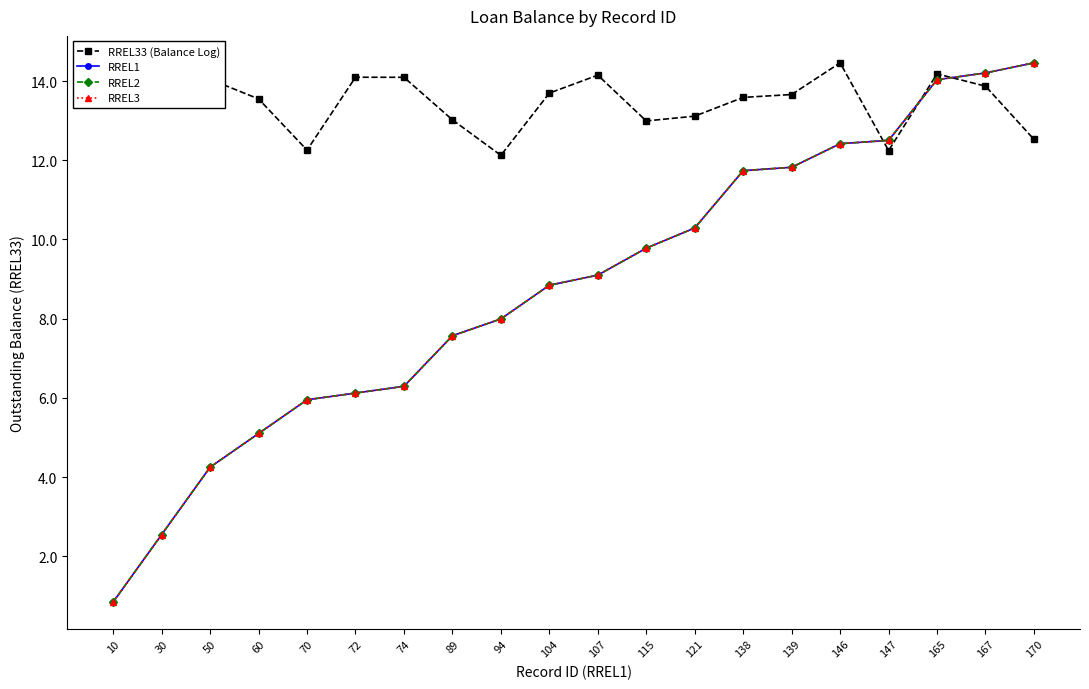

At which category is the sum across all series the highest?

167